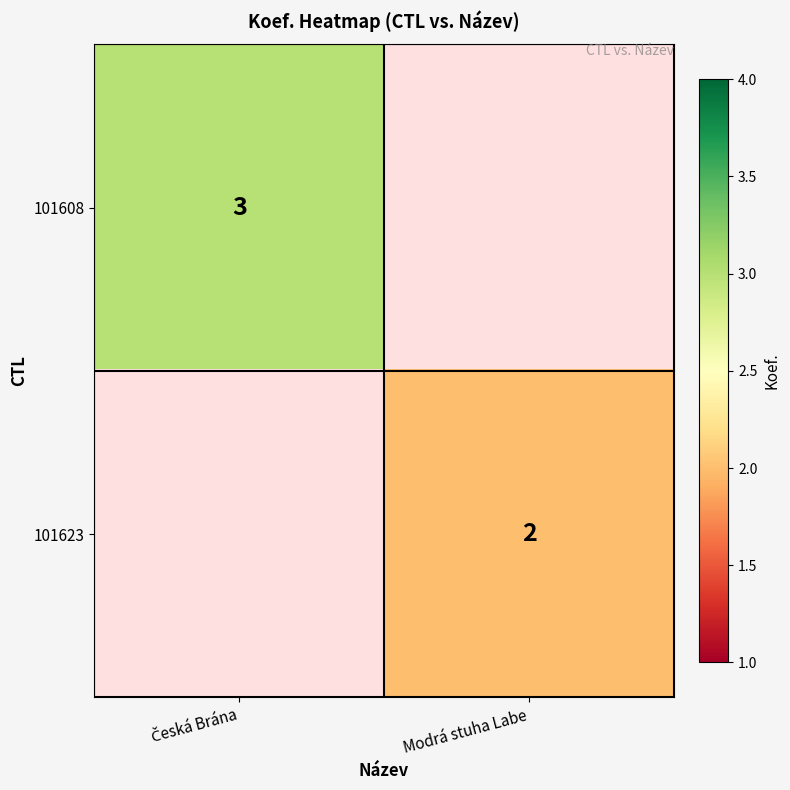

The value of 101623 at Modrá stuha Labe is 3. True or false?

False